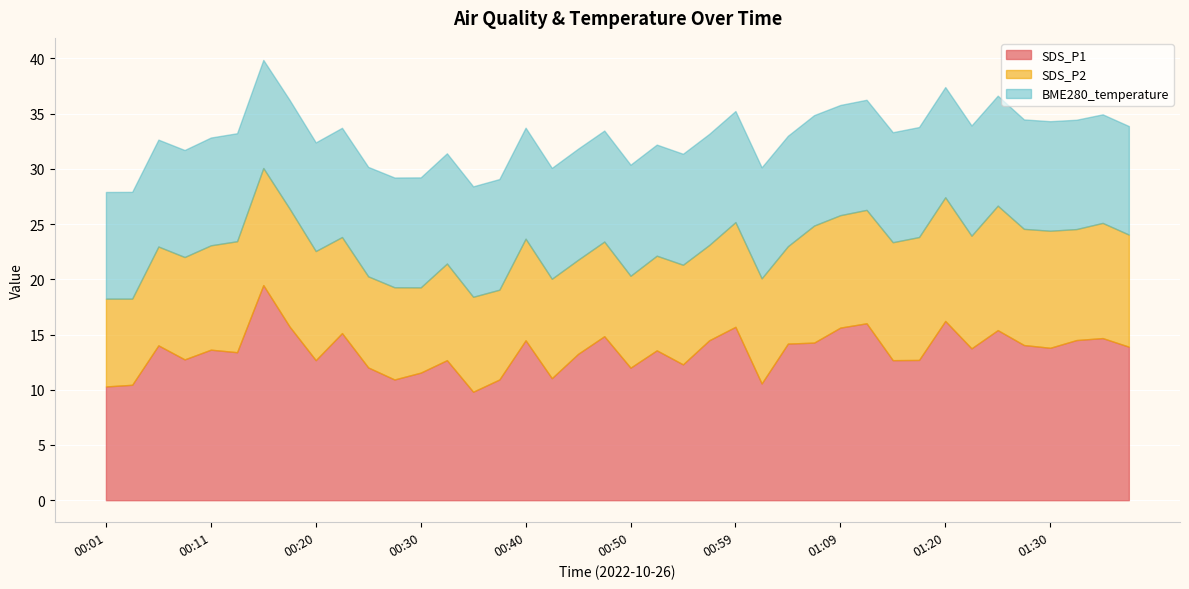

What are all the series names shown in the legend?

SDS_P1, SDS_P2, BME280_temperature